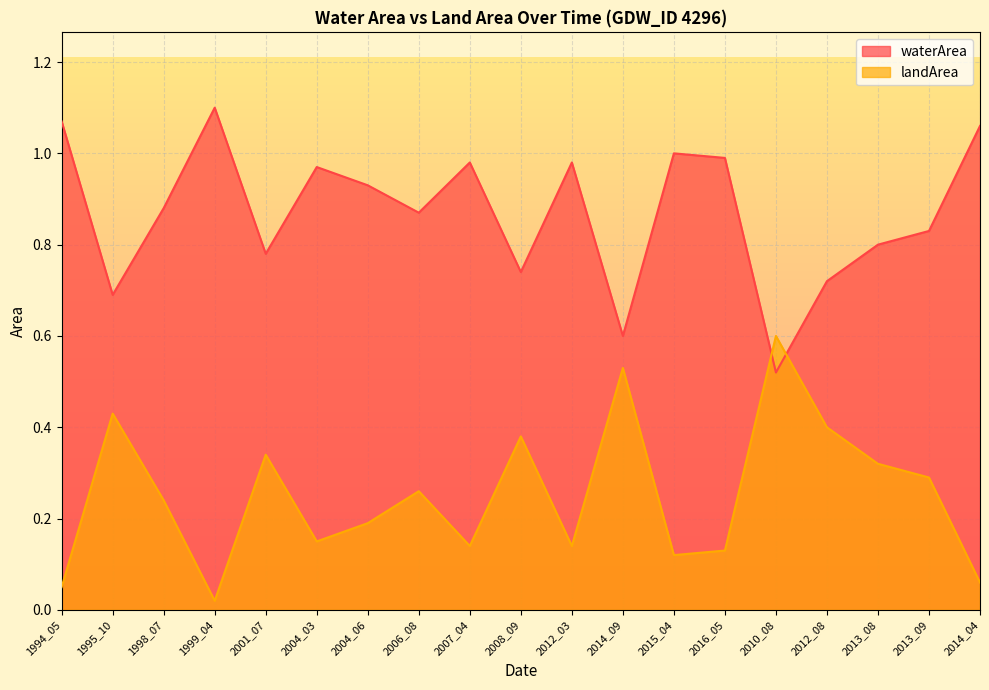

The value of waterArea at 2012_08 is 0.5. True or false?

False